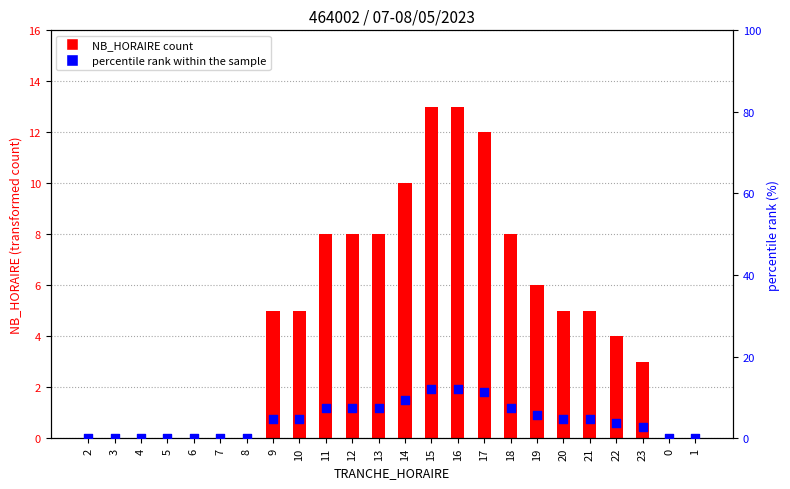

At which category is the sum across all series the highest?

15